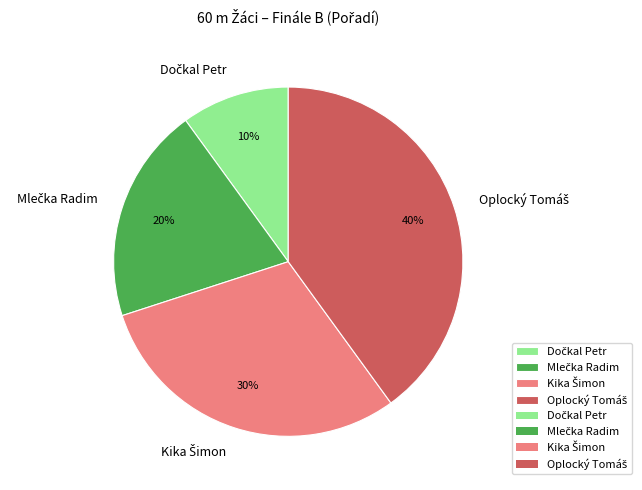

To the nearest percent, what is the average slice percentage?

25%